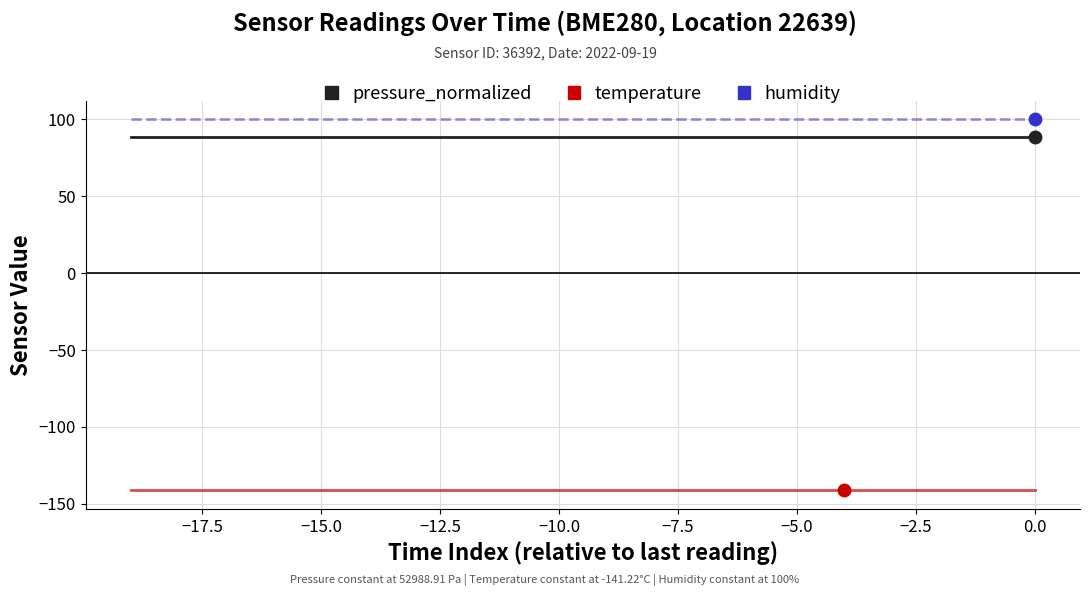

List the series in order of their peak value, lowest first.

temperature, pressure_normalized, humidity